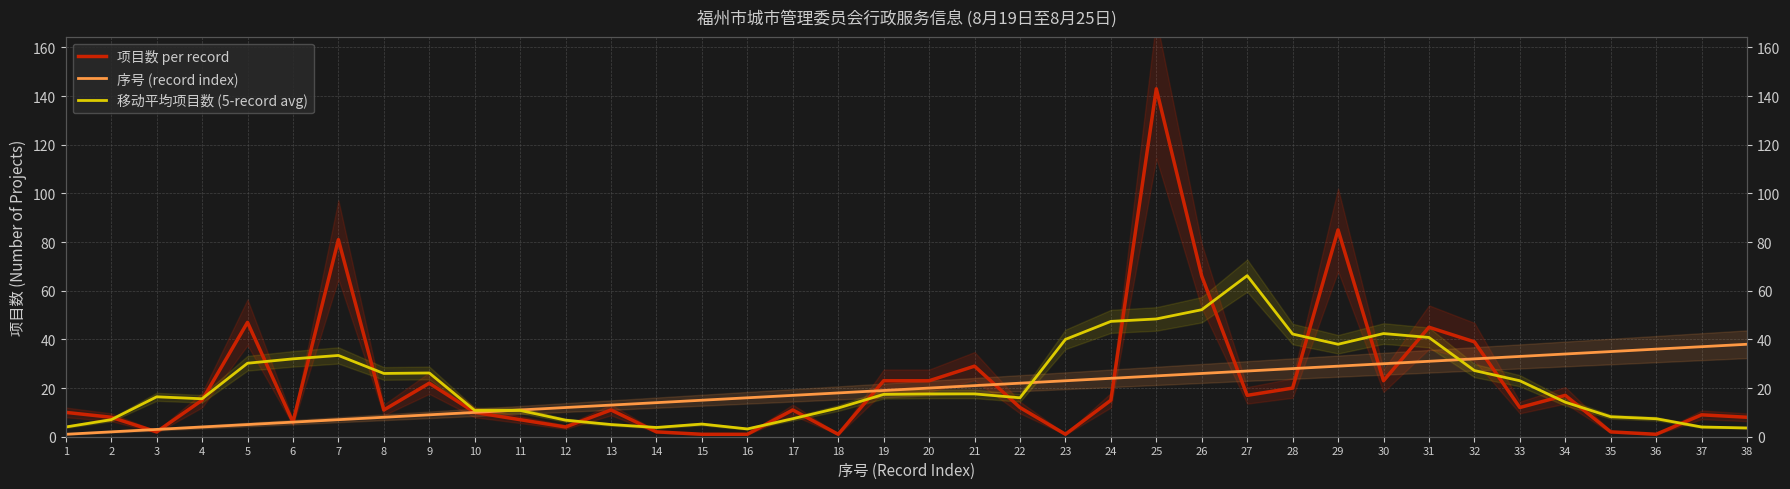

Rank the categories by 移动平均项目数 (5-record avg) value from lowest to highest.

16, 38, 14, 1, 37, 13, 15, 12, 2, 17, 36, 35, 11, 10, 18, 34, 4, 22, 3, 19, 20, 21, 33, 8, 9, 32, 5, 6, 7, 29, 23, 31, 28, 30, 24, 25, 26, 27